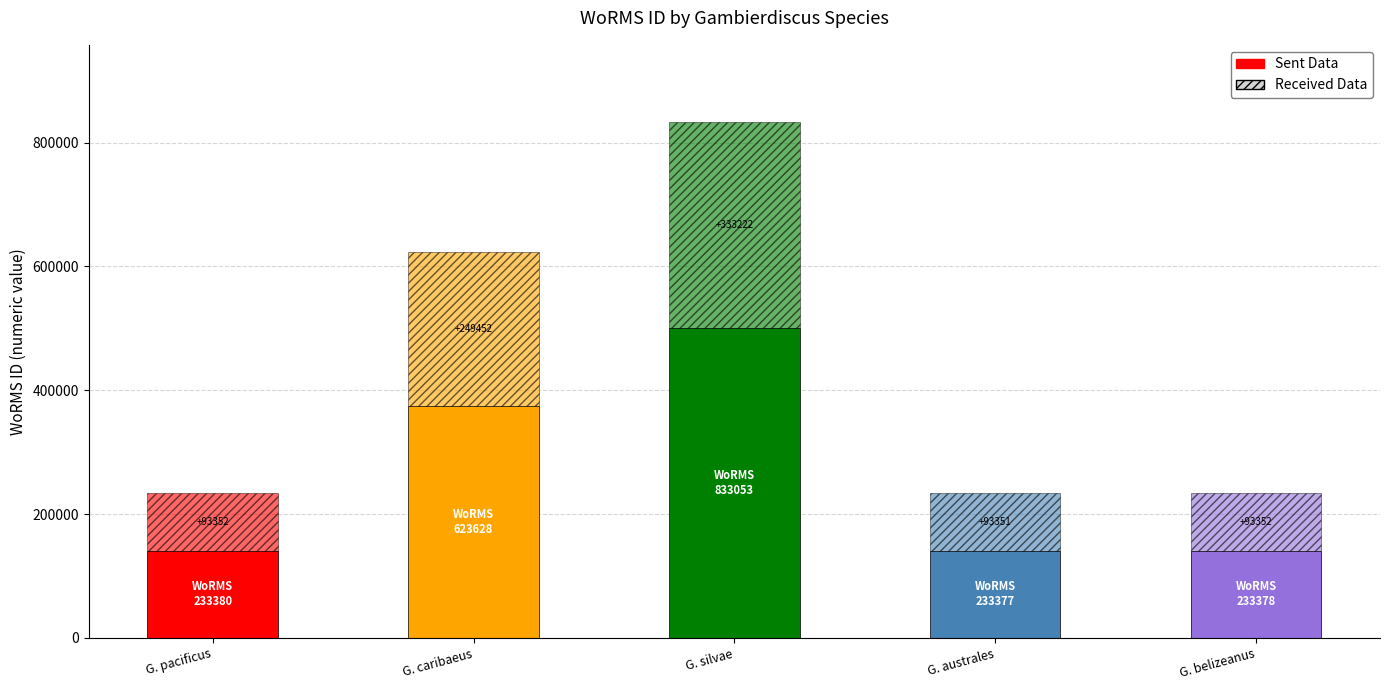

Read the Received Data value at G. australes, to the nearest 100.

93400